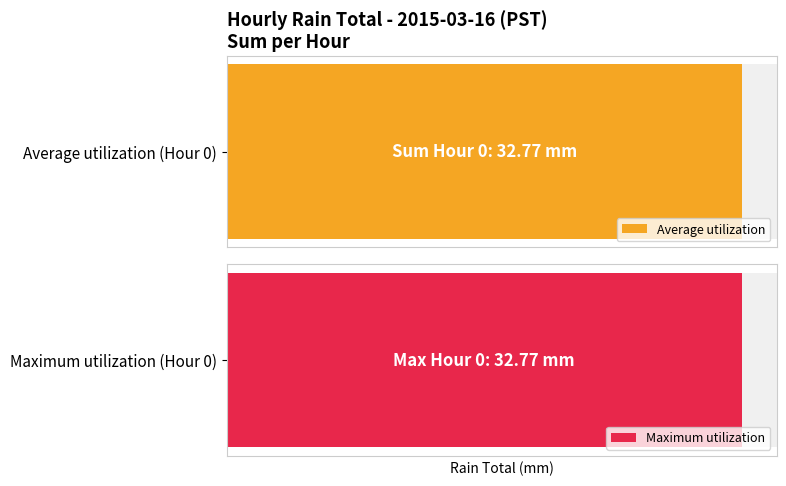

What is the greatest value displayed?

32.8